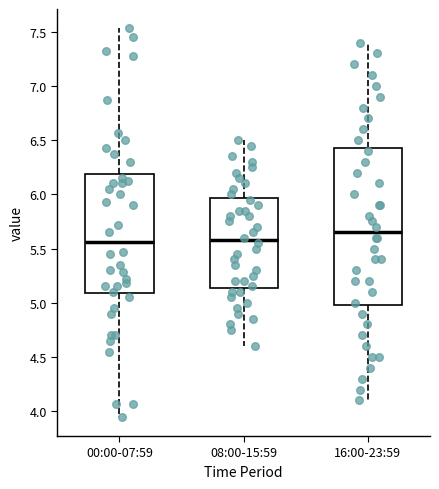

Which box is the tallest, from its lower edge to its upper edge?

16:00-23:59